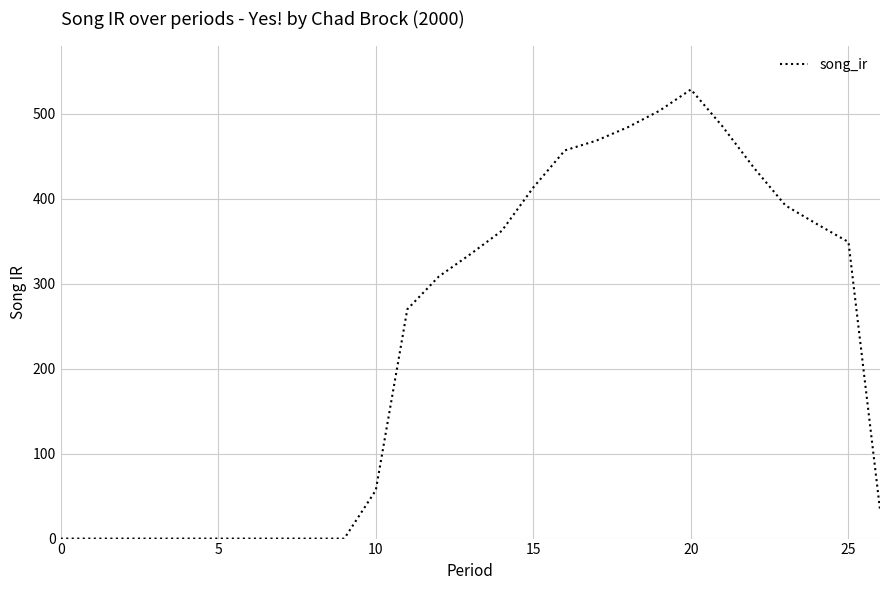

What is the maximum value shown in the chart?

528.3